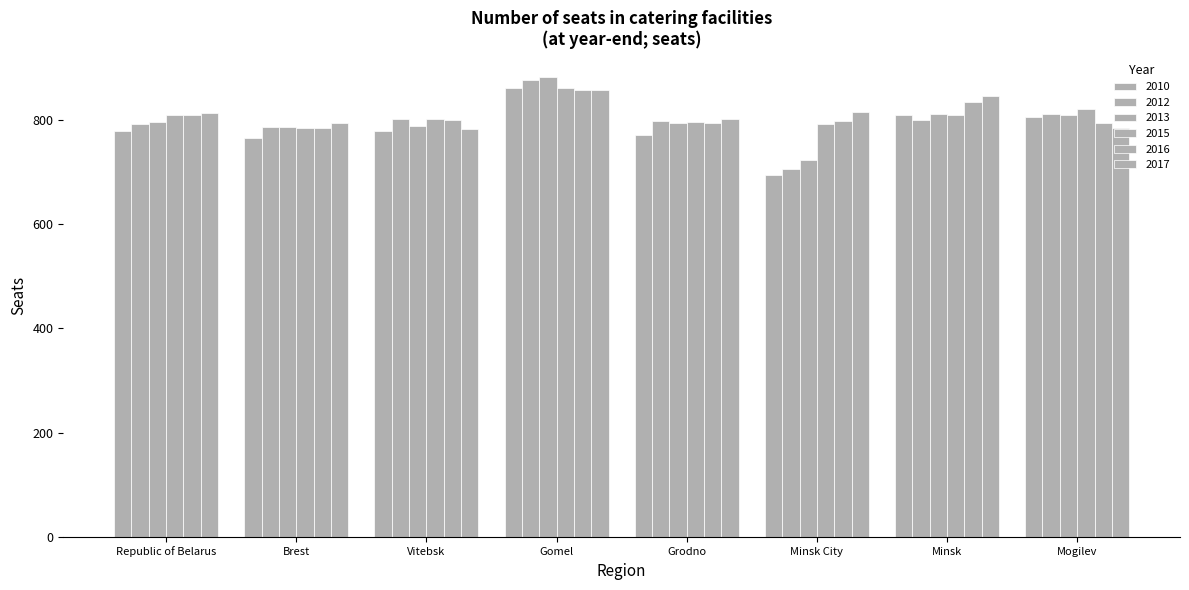

What is the smallest value displayed?

694